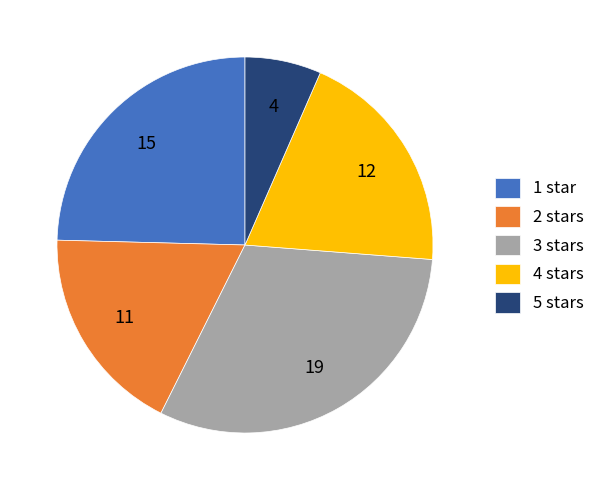

Is 1 star the majority of the pie?

No